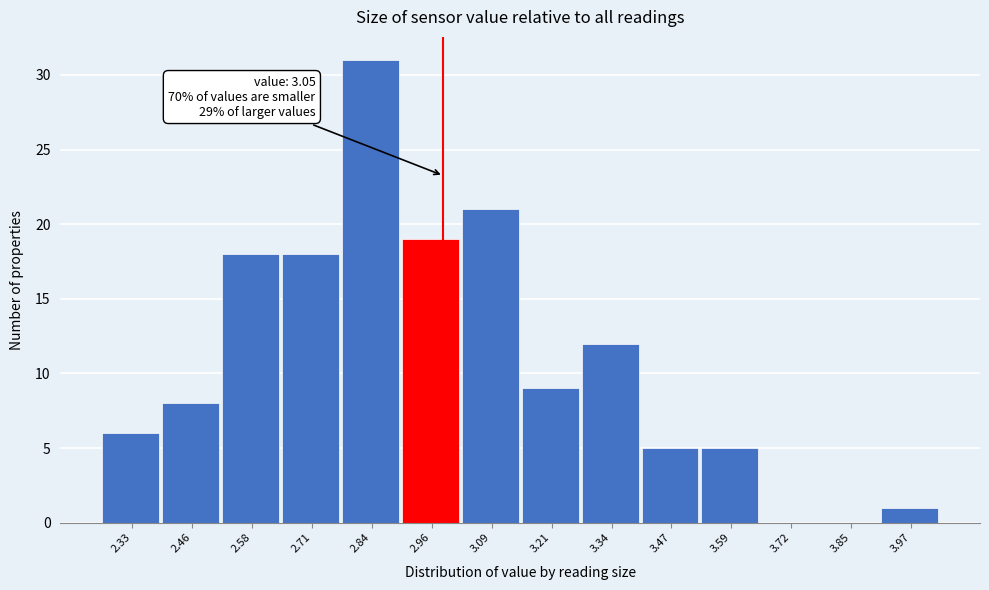

Reading left to right, extract all data points from this chart.

2.33=6	2.46=8	2.58=18	2.71=18	2.84=31	2.96=19	3.09=21	3.21=9	3.34=12	3.47=5	3.59=5	3.72=0	3.85=0	3.97=1